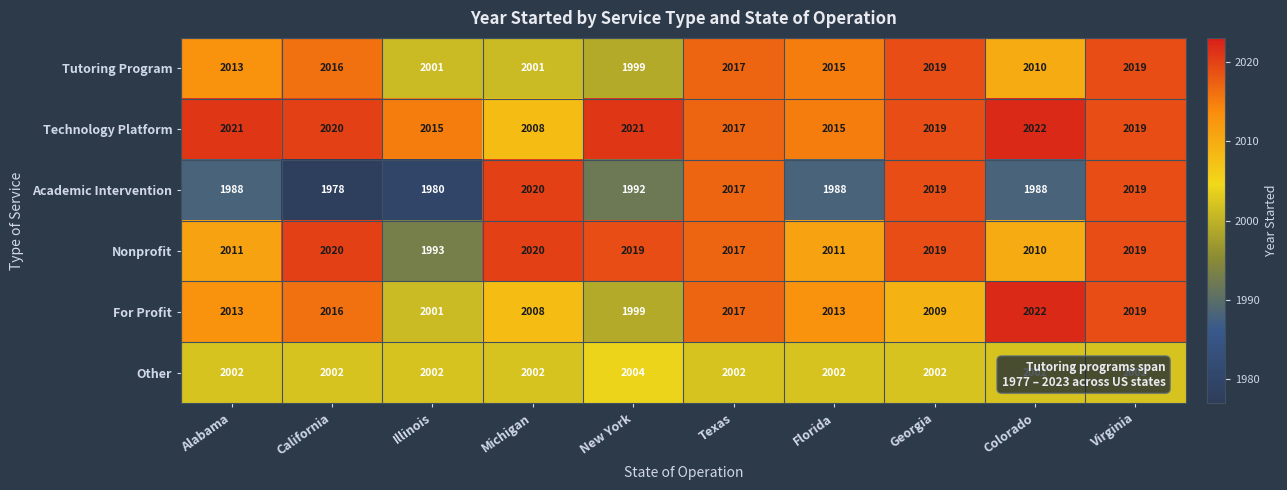

What is the difference between the For Profit values at Illinois and Michigan?

7